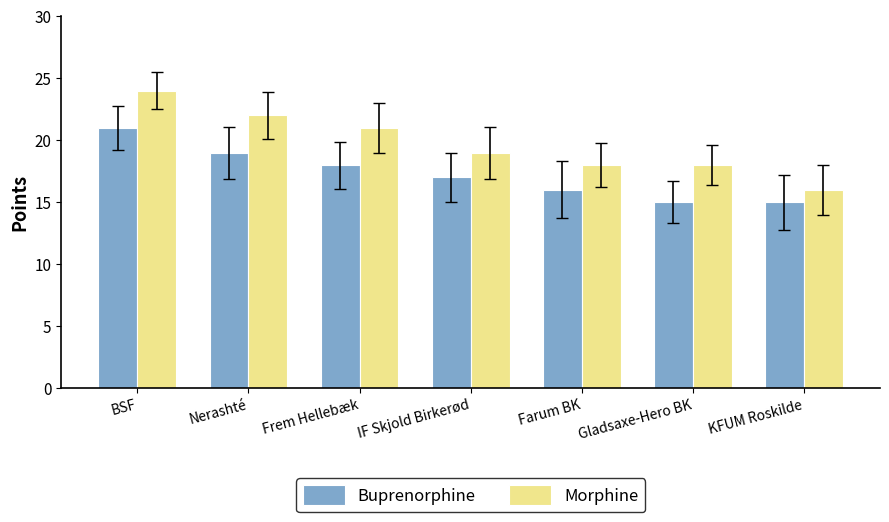

How many groups of bars are there?

7